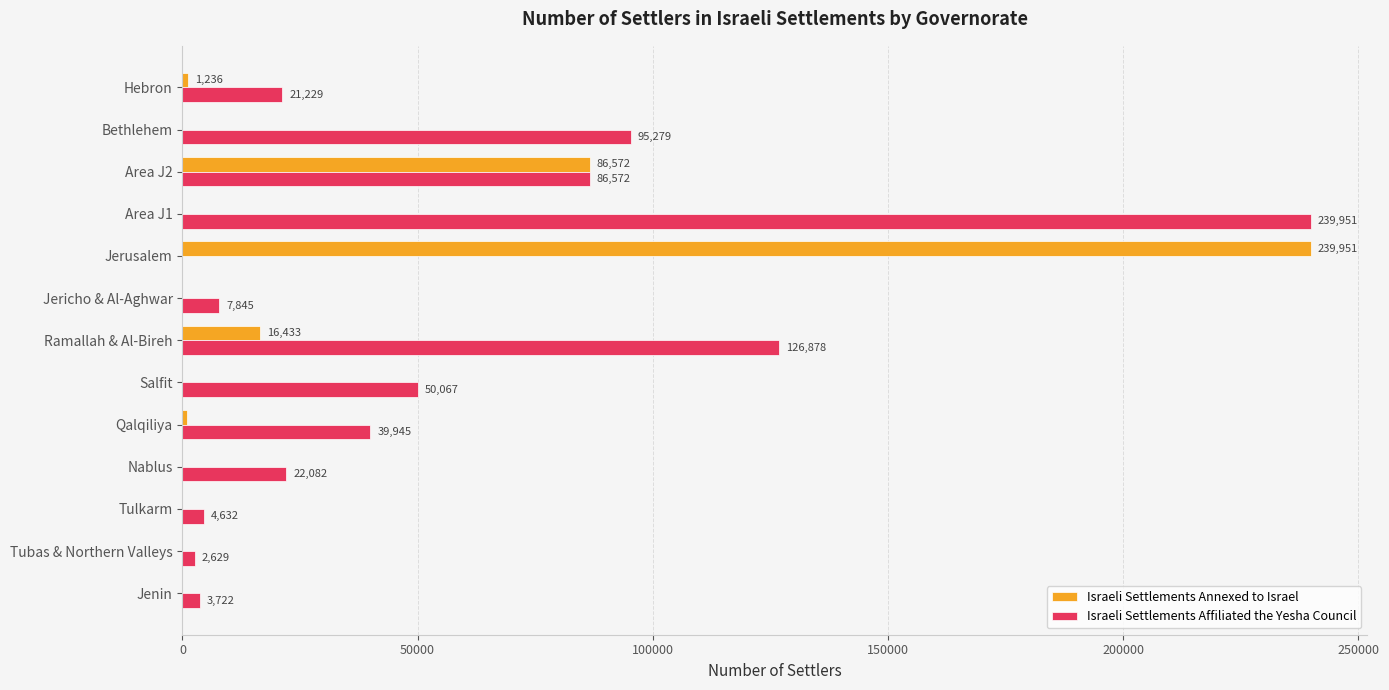

How many values in the Israeli Settlements Annexed to Israel series exceed 0?

5